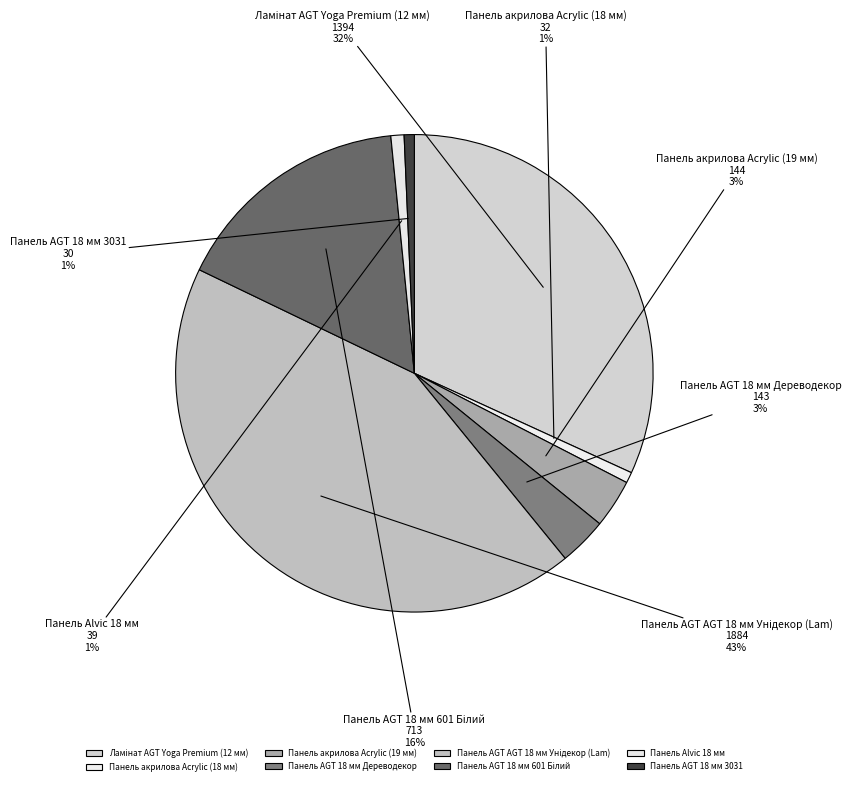

How many slices are in this pie chart?

8